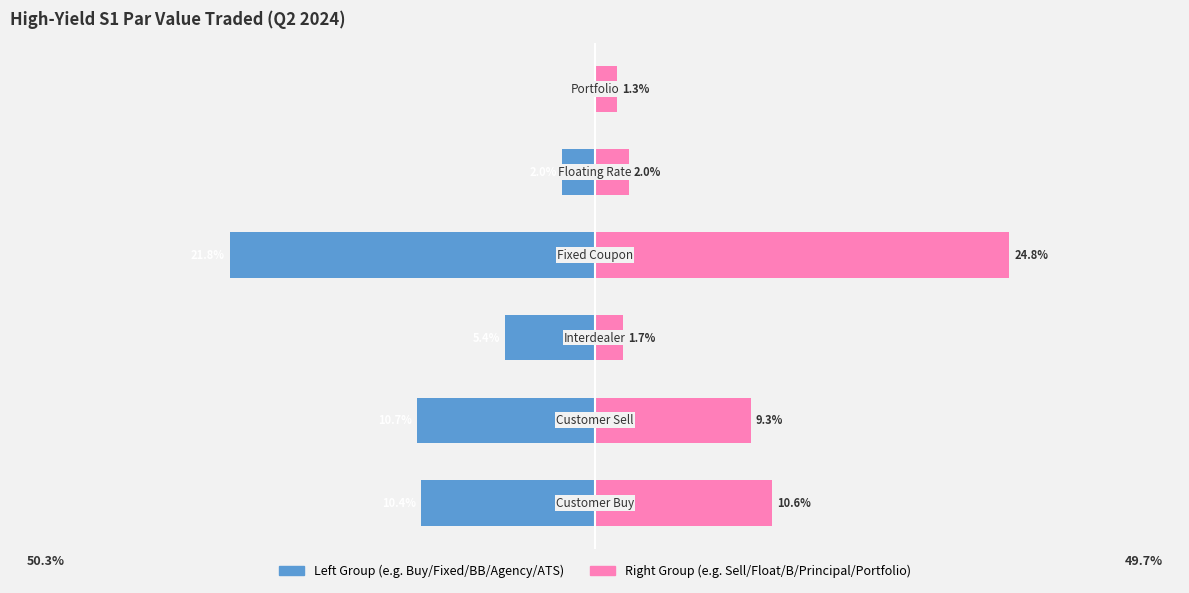

Reading left to right, list all the values displayed in this chart.

Left Group: -10.4	-10.7	-5.4	-21.8	-2.0	0.0
Right Group: 10.6	9.3	1.7	24.8	2.0	1.3